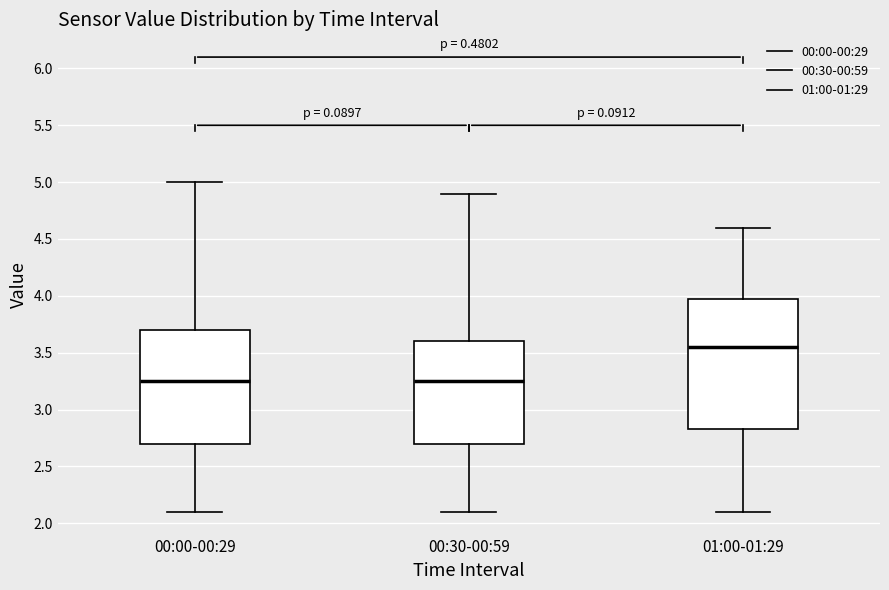

Reading left to right, read every box against the y-axis: the position of its median line, the range the box covers, and the ends of its whiskers. The values are not printed on the chart, so give them approximately, as read against the axis.

00:00-00:29: median 3.25, box 2.70 to 3.70, whiskers 2.10 to 5.00
00:30-00:59: median 3.25, box 2.70 to 3.60, whiskers 2.10 to 4.90
01:00-01:29: median 3.55, box 2.85 to 4.00, whiskers 2.10 to 4.60